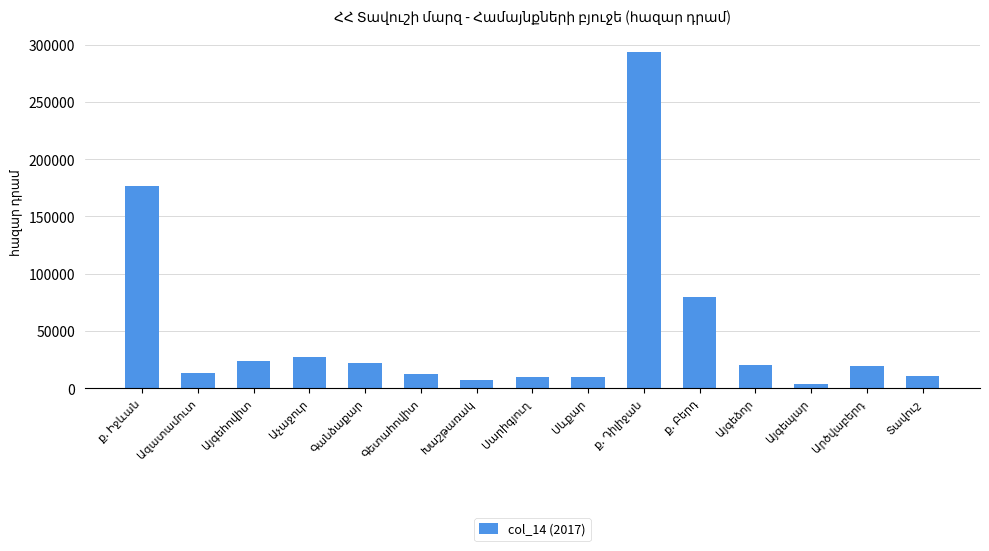

What is the difference between the maximum and minimum values?

290107.7